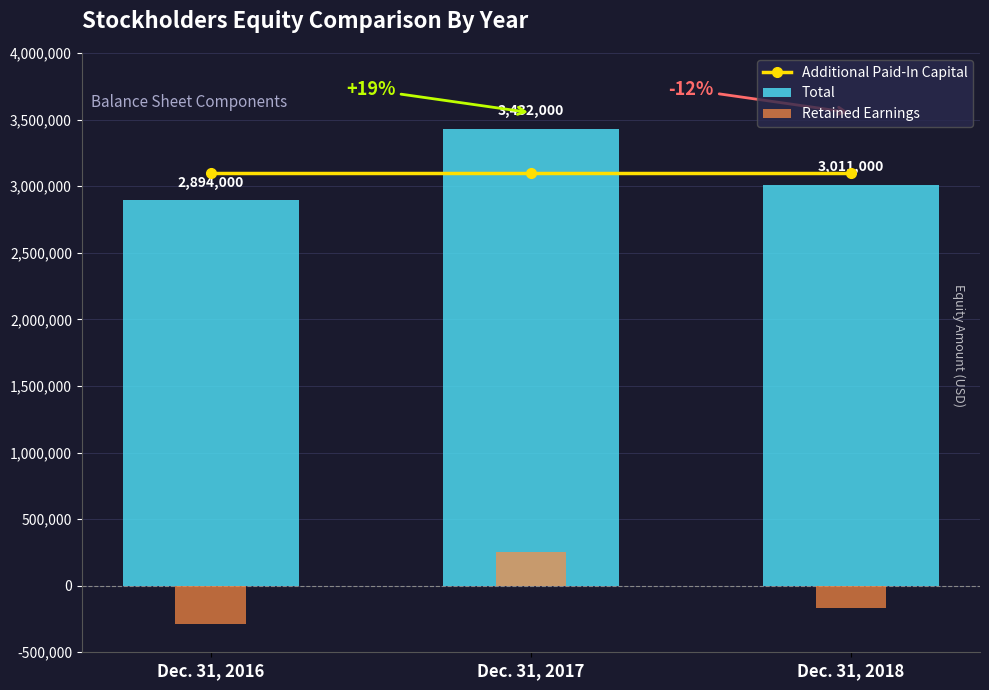

What is the approximate value of Additional Paid-In Capital at Dec. 31, 2017?

3100000